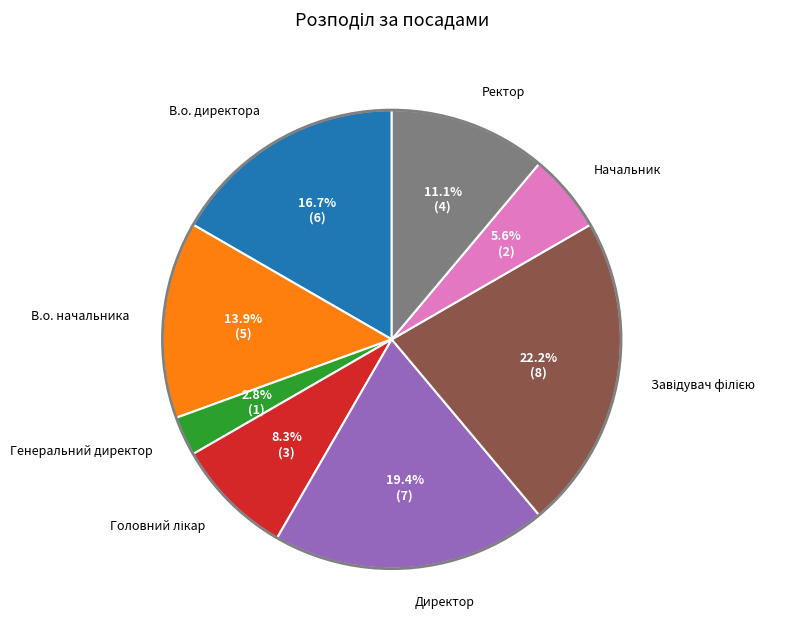

Does any single category account for the majority?

No